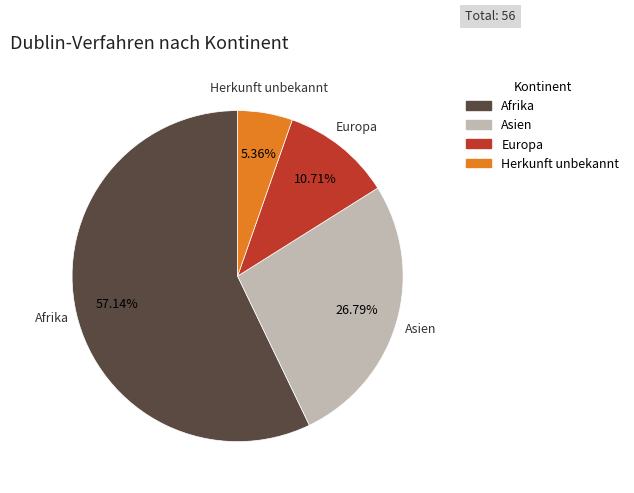

To the nearest percent, what is the average slice percentage?

25%